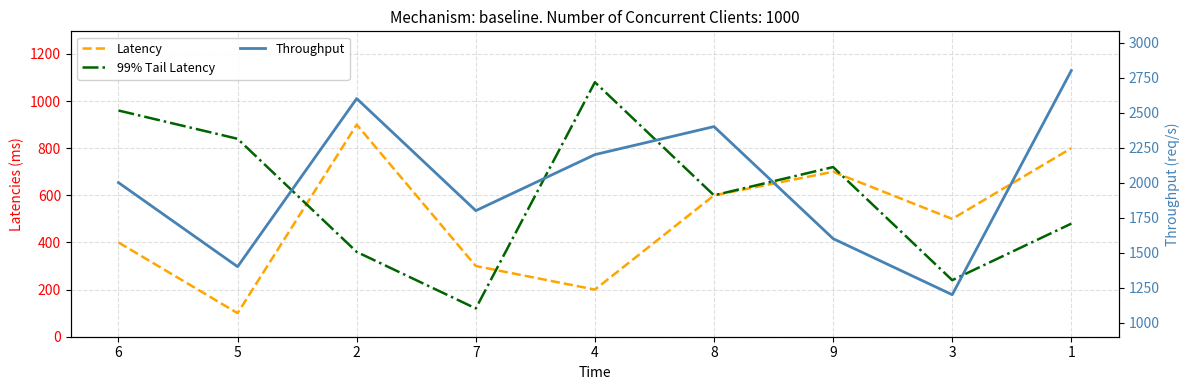

Rank the categories by Latency value from highest to lowest.

2, 1, 9, 8, 3, 6, 7, 4, 5